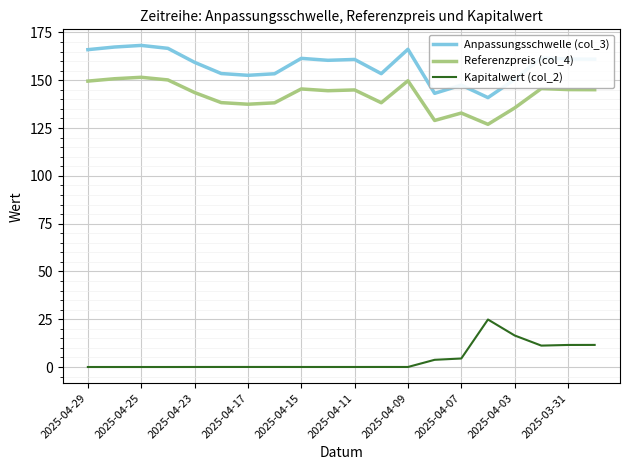

Rank the series by their maximum value, from lowest to highest.

Kapitalwert (col_2), Referenzpreis (col_4), Anpassungsschwelle (col_3)